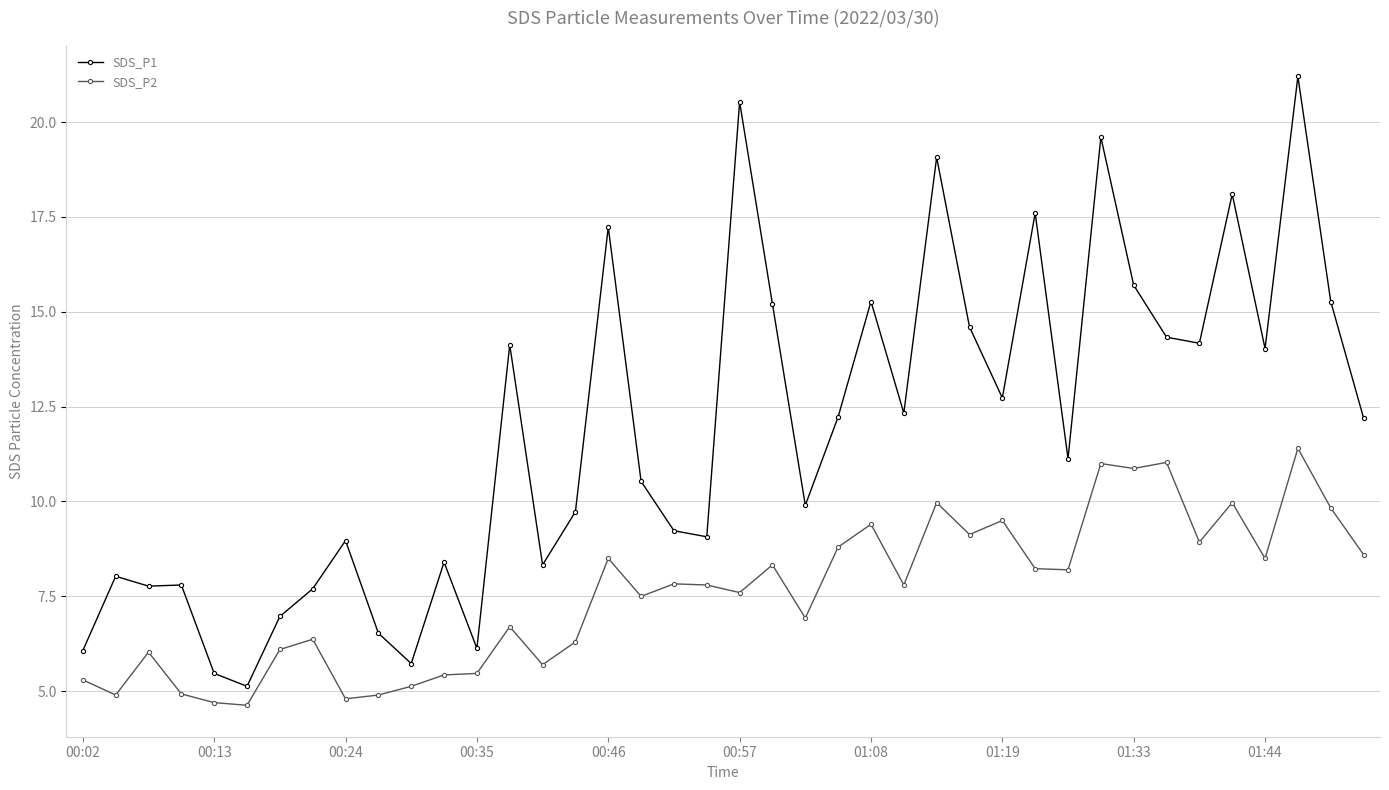

In SDS_P1, how many points are lower than both neighbors (excluding endpoints)?

12